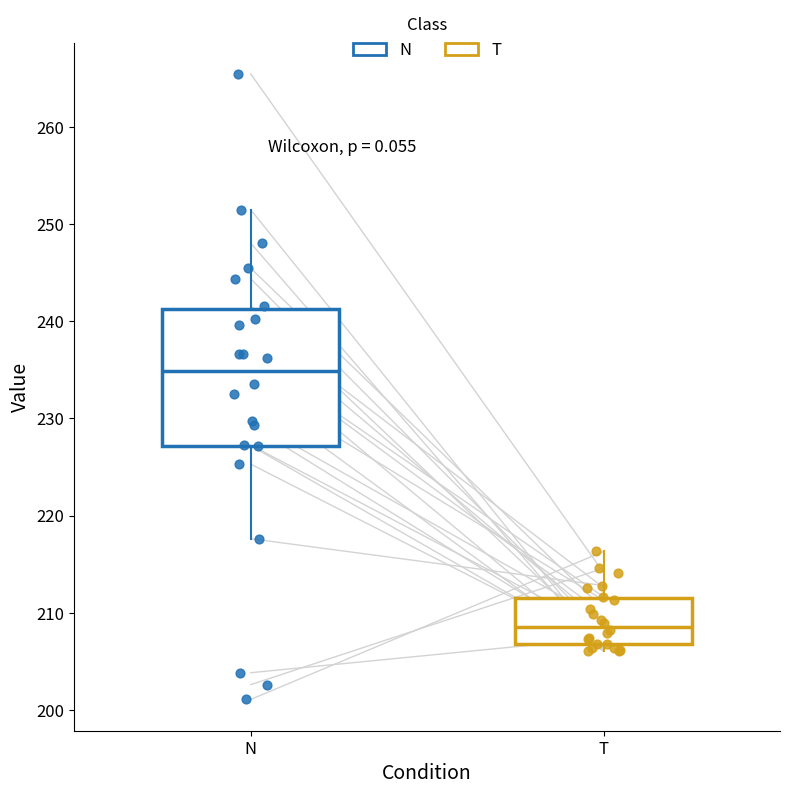

Reading left to right, read every box against the y-axis: the position of its median line, the range the box covers, and the ends of its whiskers. The values are not printed on the chart, so give them approximately, as read against the axis.

N: median 235, box 227 to 241, whiskers 218 to 251
T: median 209, box 207 to 212, whiskers 206 to 216